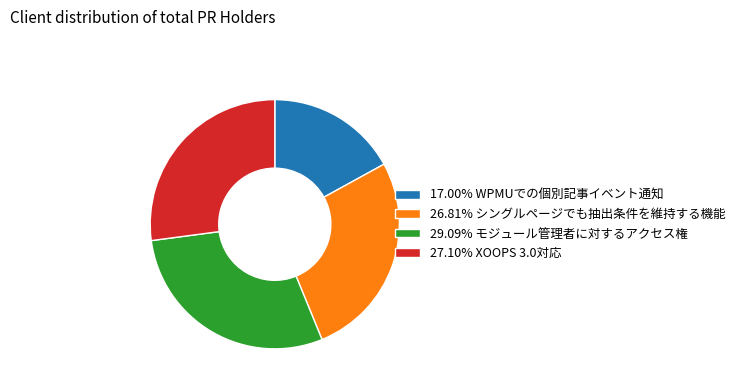

Approximately how many times larger is the value at 26.81% シングルページでも抽出条件を維持する機能 compared to 29.09% モジュール管理者に対するアクセス権?

0.9